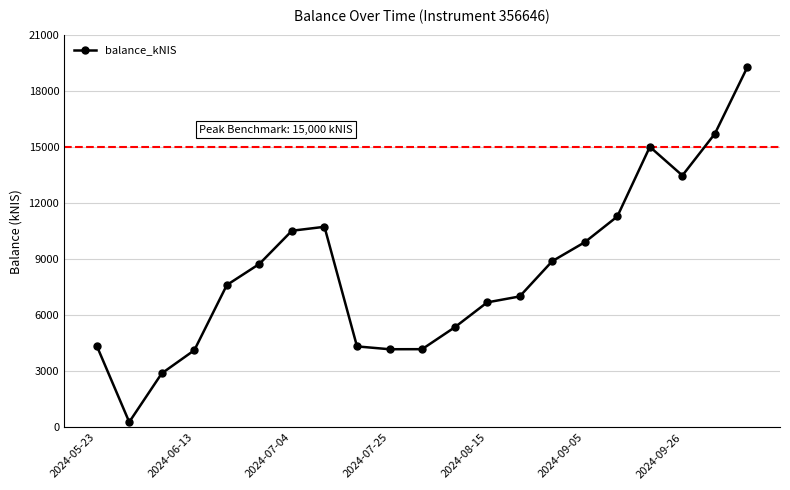

What is the average value?

8327.4